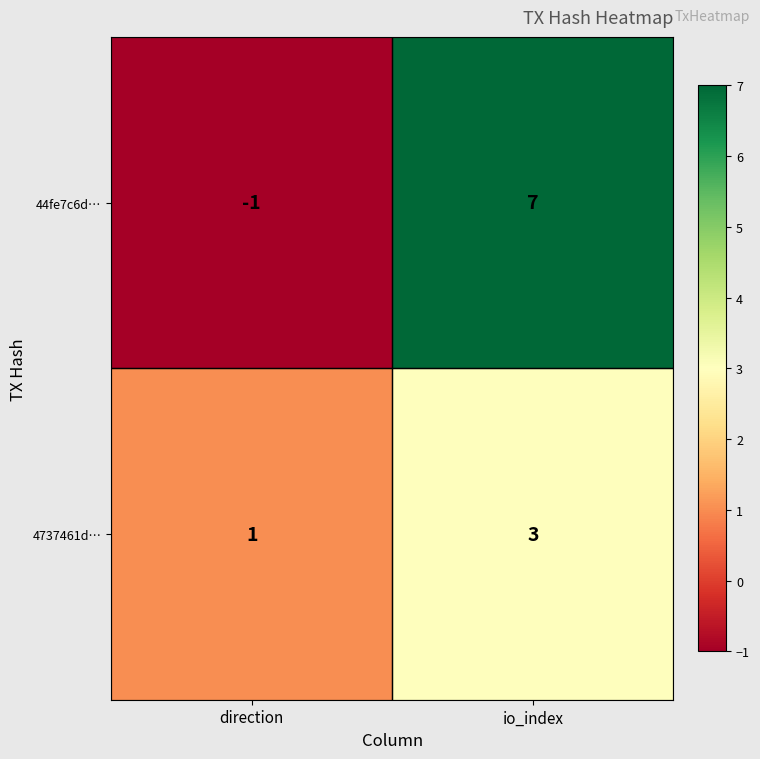

What is the sum of all 4737461d… values?

4